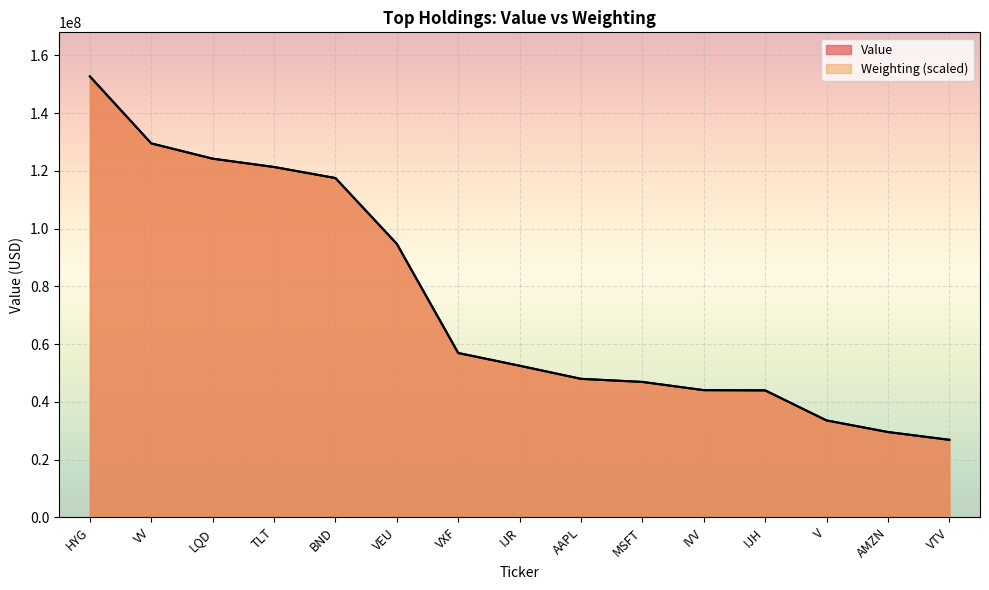

True or false: Value has a value of 26847000.0 at VTV.

True